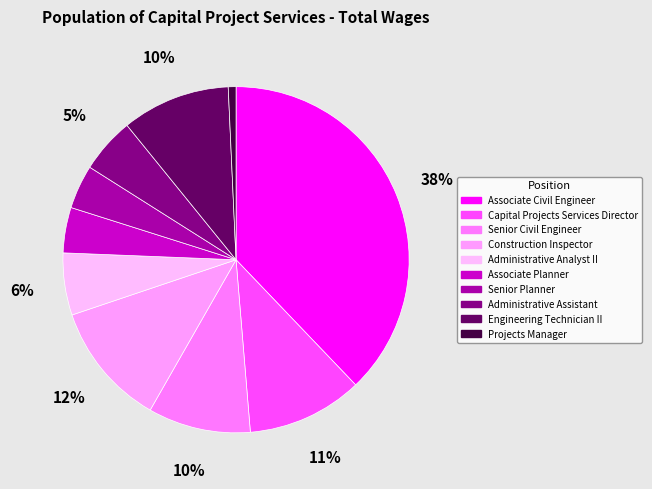

Rank the categories by value from highest to lowest.

Associate Civil Engineer, Construction Inspector, Capital Projects Services Director, Engineering Technician II, Senior Civil Engineer, Administrative Analyst II, Administrative Assistant, Associate Planner, Senior Planner, Projects Manager